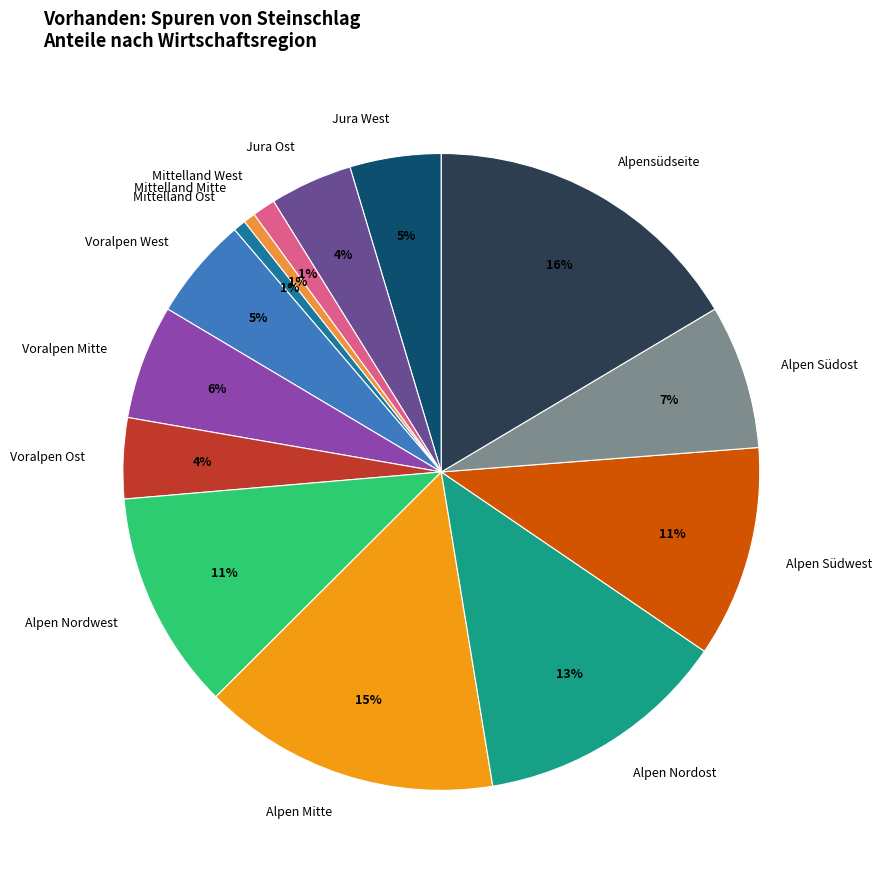

Do Mittelland Mitte and Voralpen West together represent more than half of the pie?

No